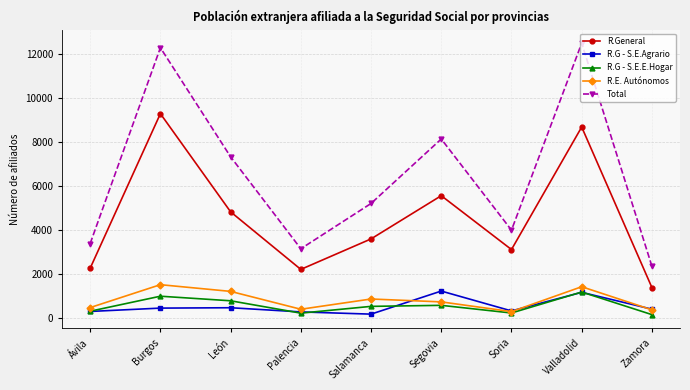

At how many categories does at least one series exceed 6416?

4